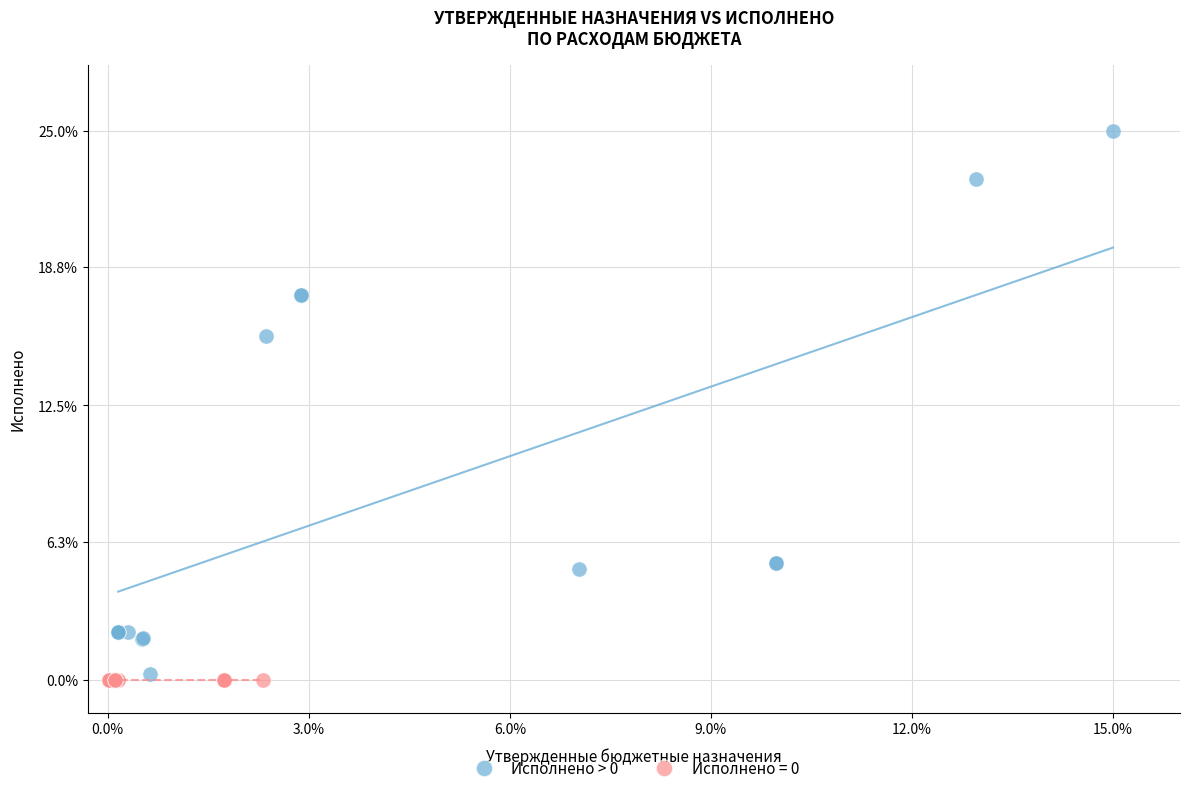

Which series contains the highest Y value?

Исполнено > 0